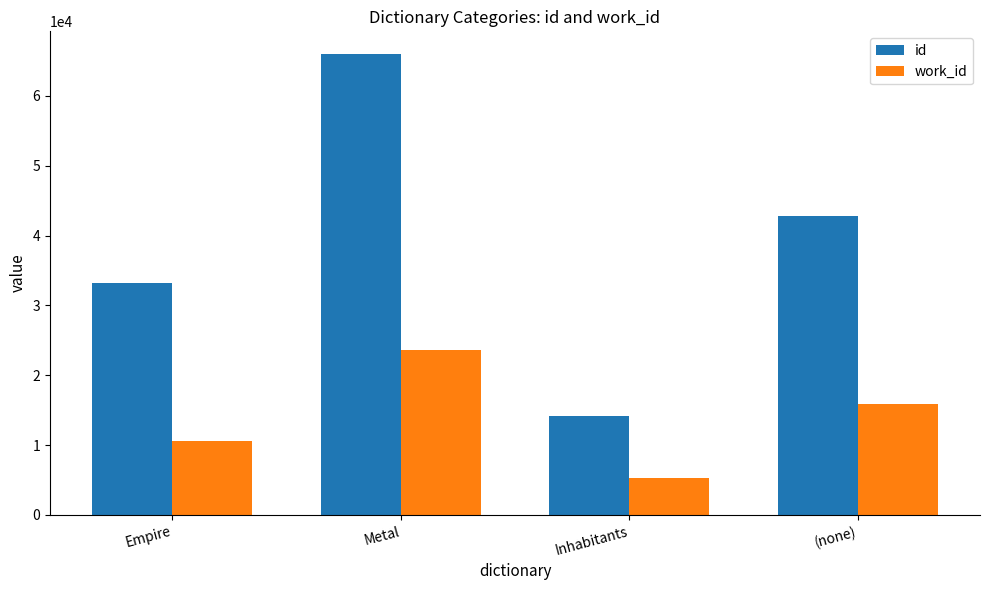

True or false: id has a value of 58584 at Empire.

False